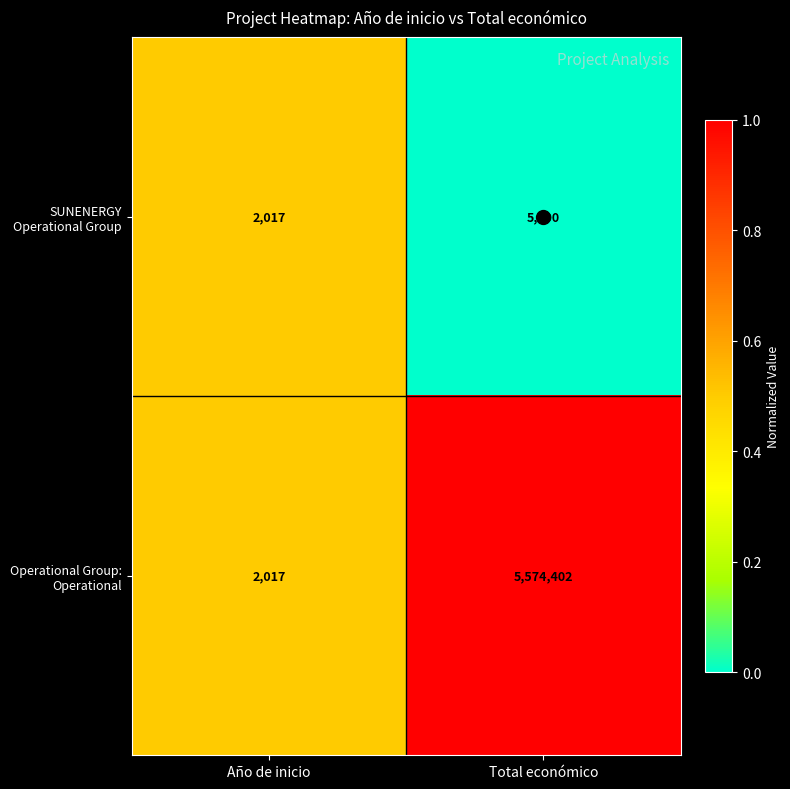

What is the difference between the highest and lowest values at Total económico?

5569402